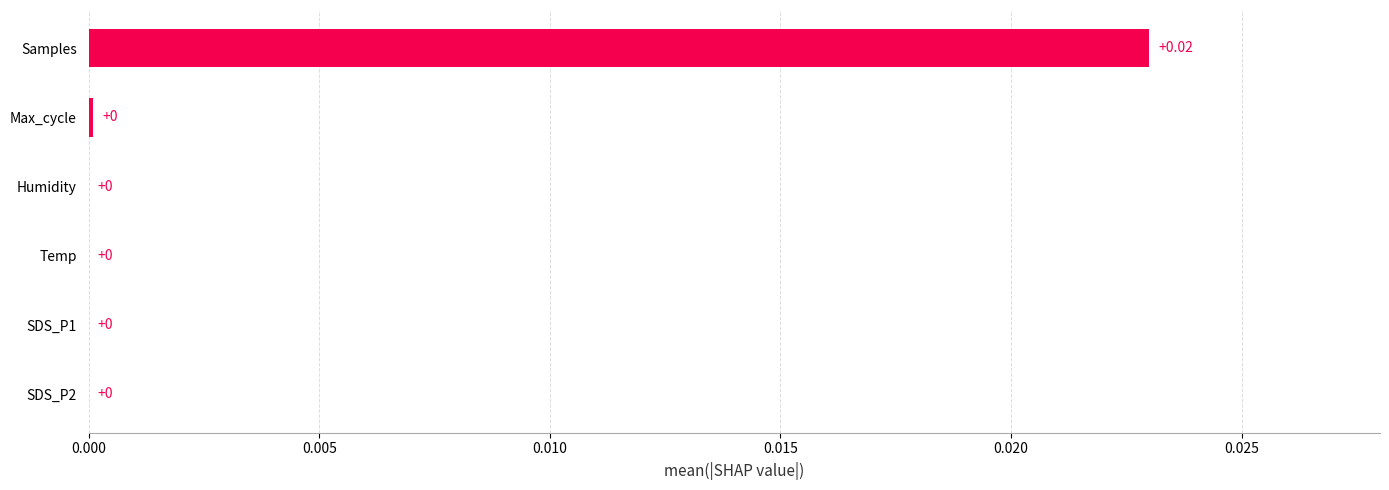

Between SDS_P2 and Samples, which is larger?

Samples